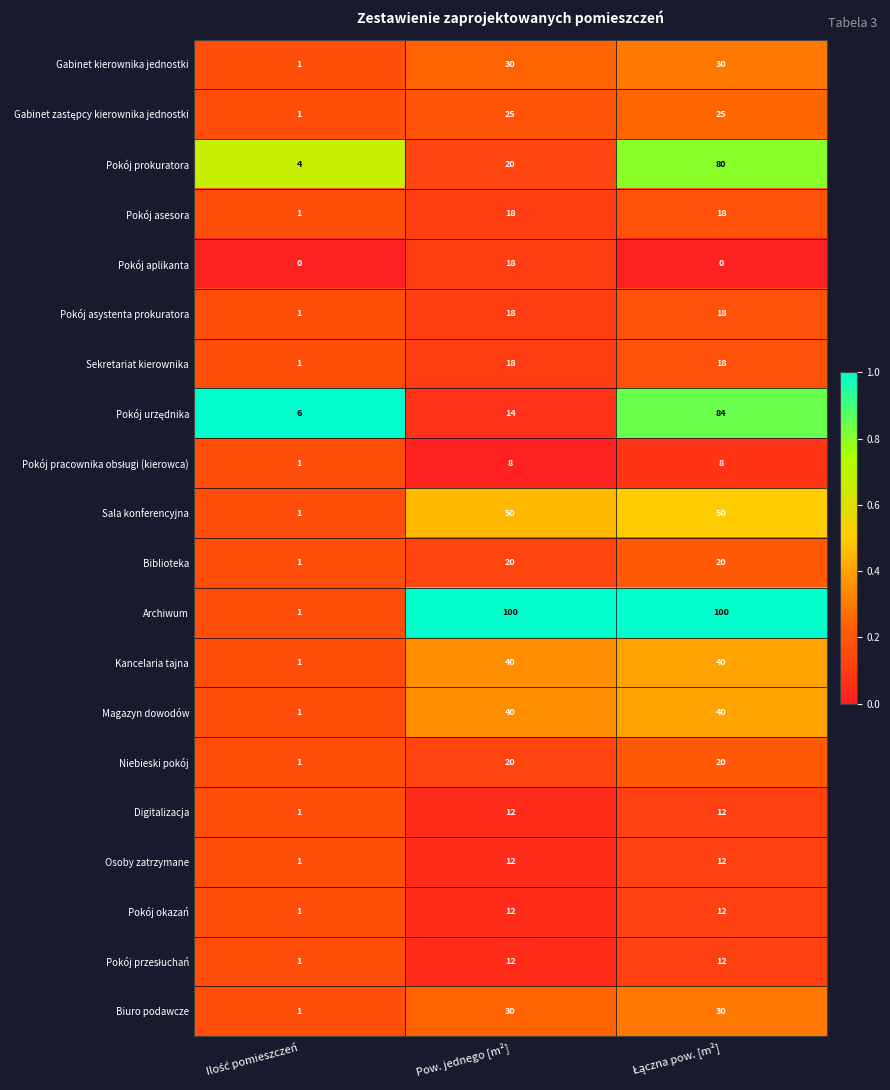

Count the number of categories in the chart.

3